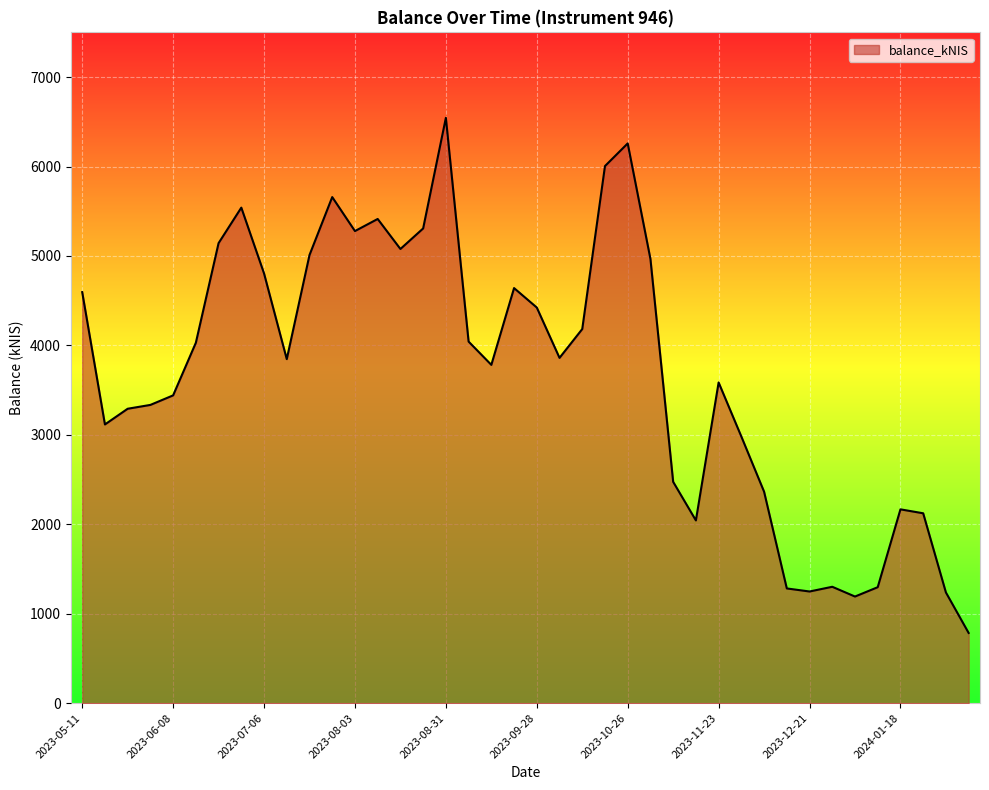

Does the chart have visible grid lines?

Yes